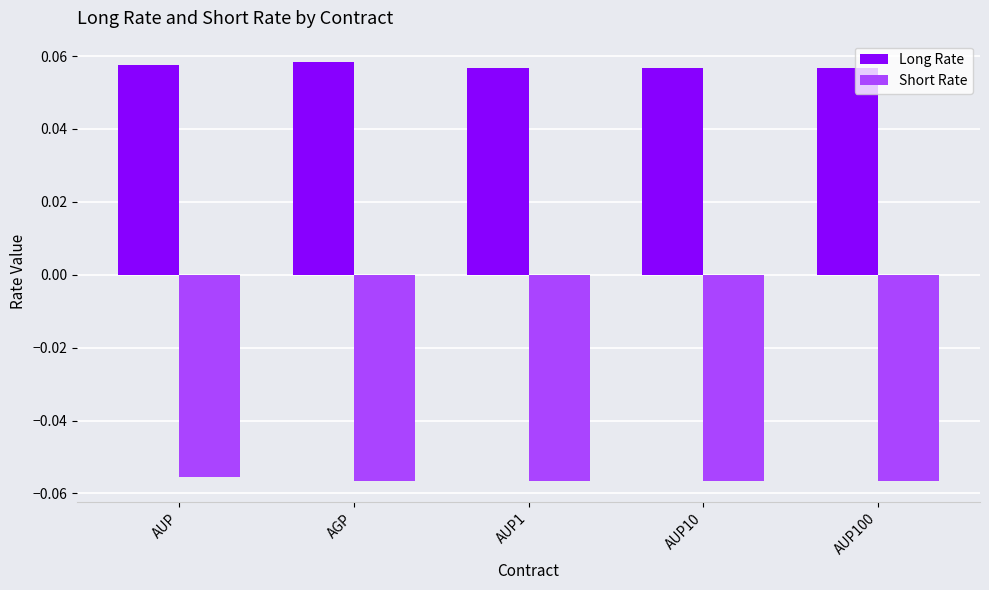

Which series has the largest range (max minus min)?

Long Rate